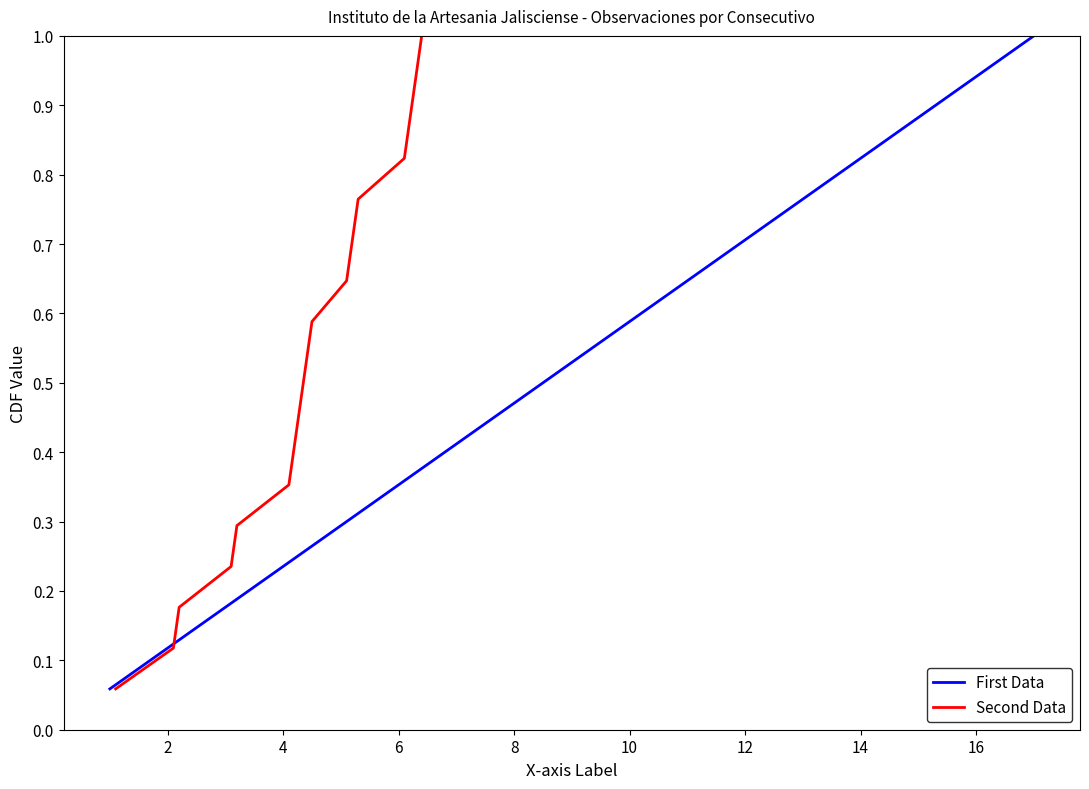

Is it true that First Data equals 0.2 at 6?

False